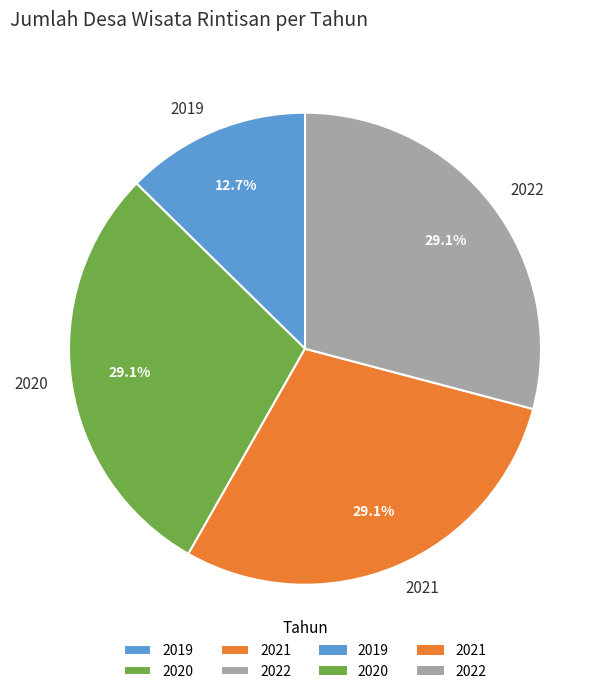

True or false: 2020 accounts for 36% of the total.

False